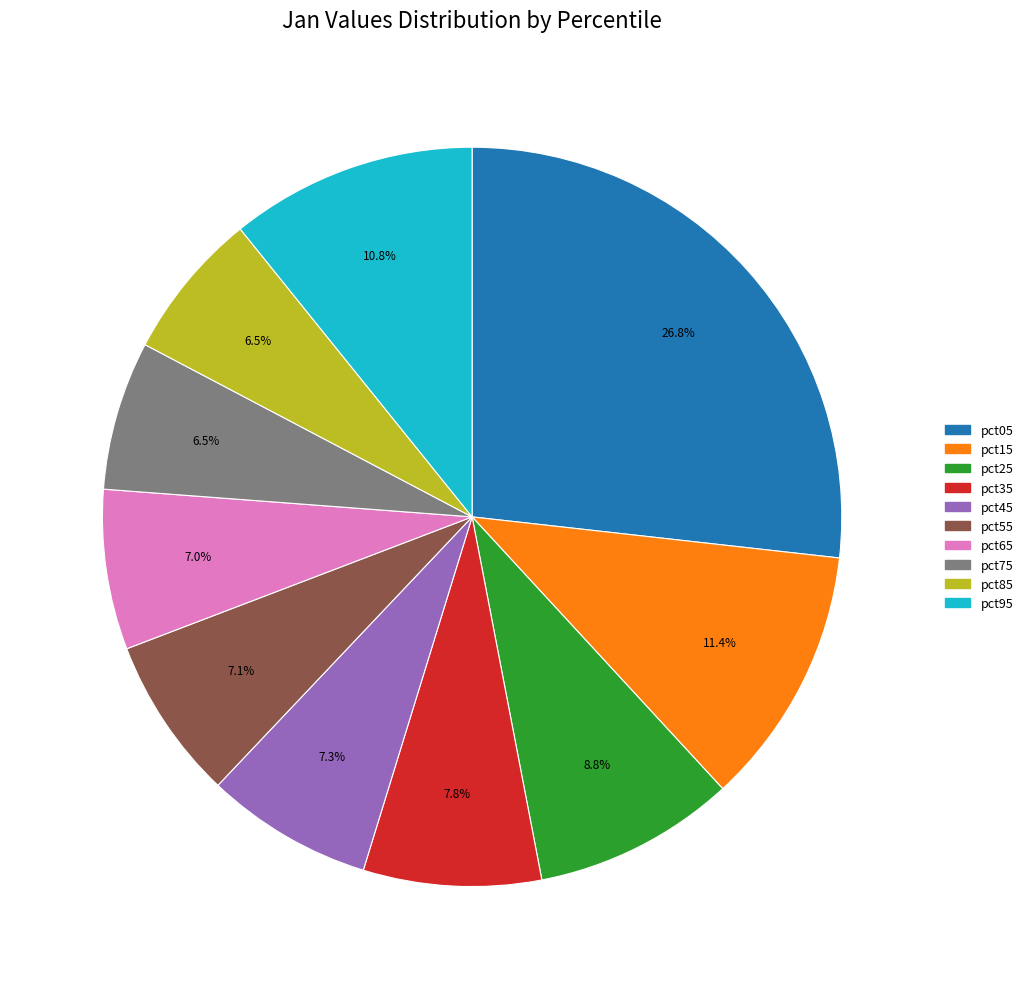

To the nearest percent, what is the combined percentage of pct85 and pct35?

14%